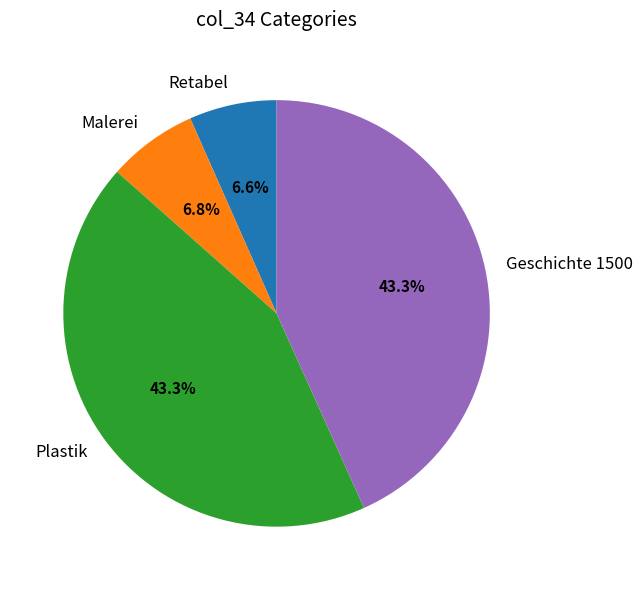

To the nearest percent, what is the average slice percentage?

25%